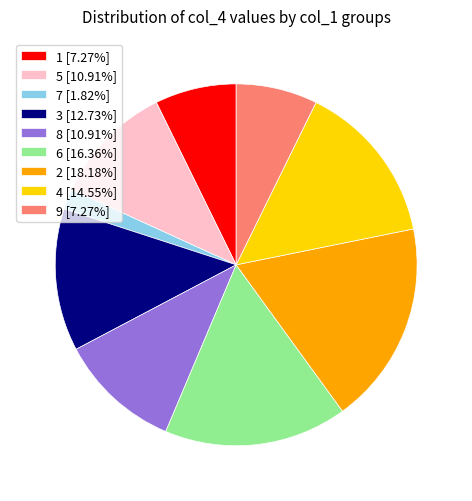

Is there any slice that represents more than half of the pie?

No